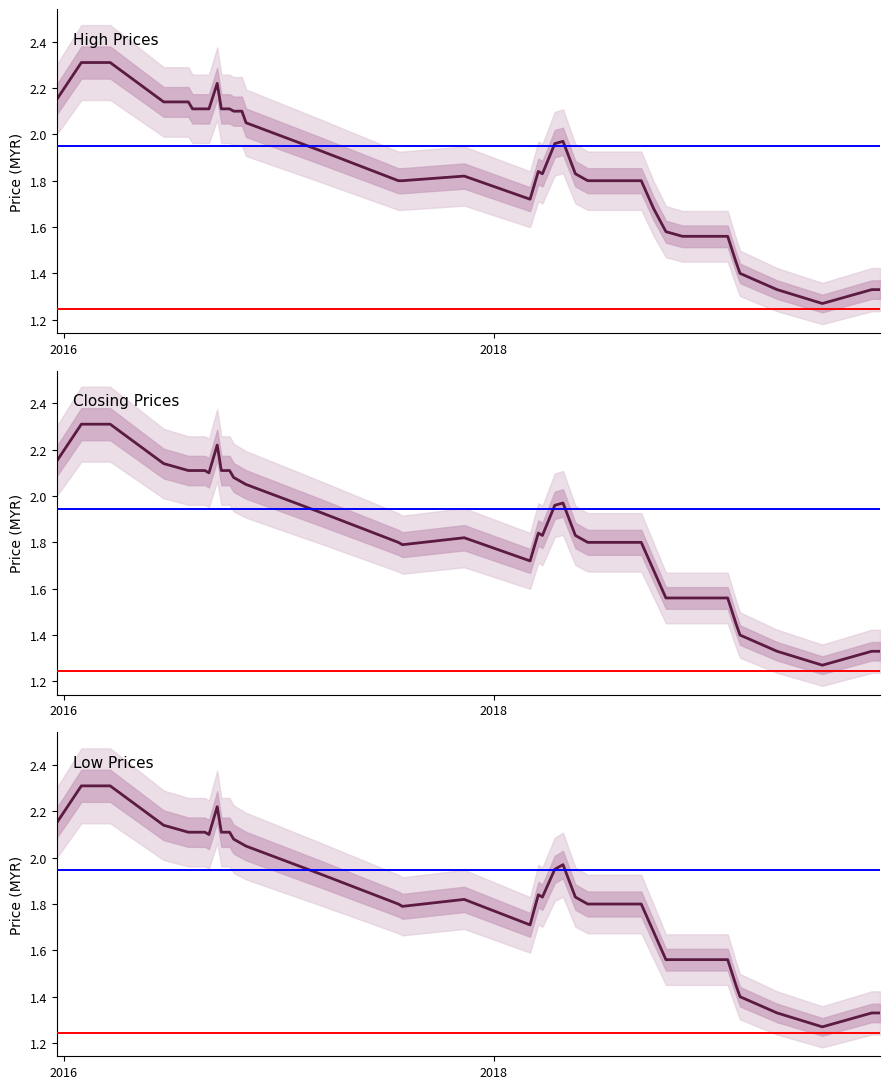

Rank the series by their maximum value, from lowest to highest.

High, Closing, Low